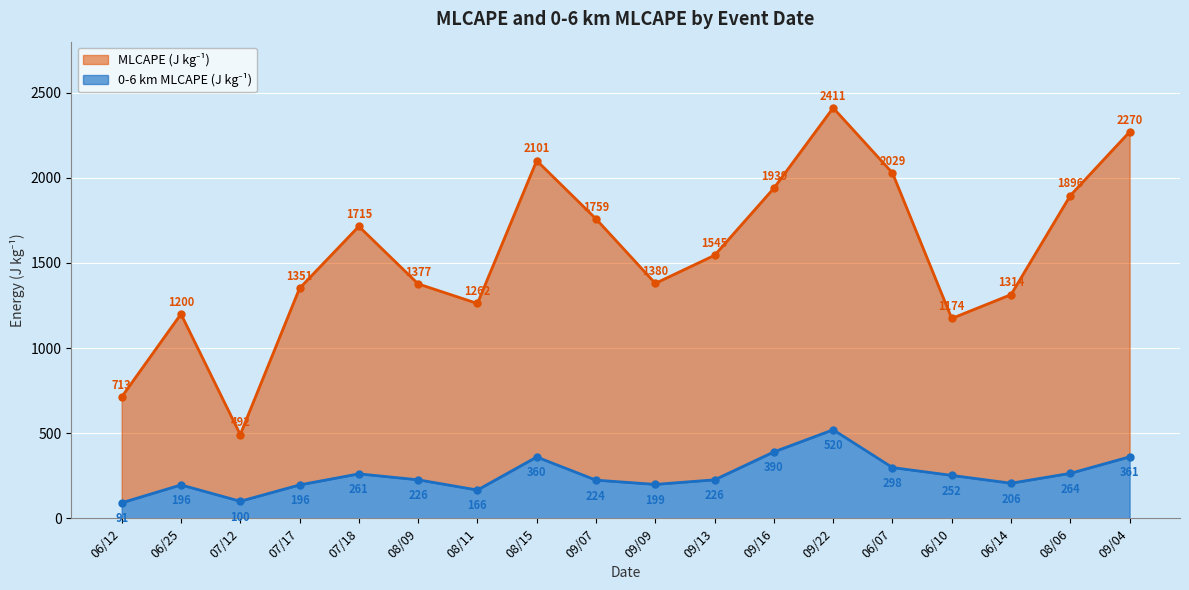

What is the value of the 0-6 km MLCAPE (J kg-1) point at the 1st from the left?

91